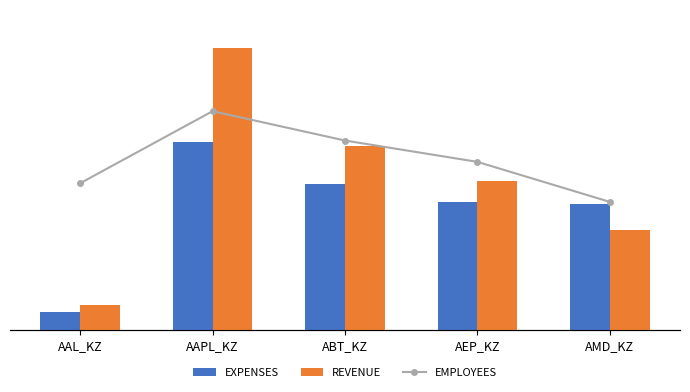

Read the EXPENSES value at AAL_KZ.

6083.6